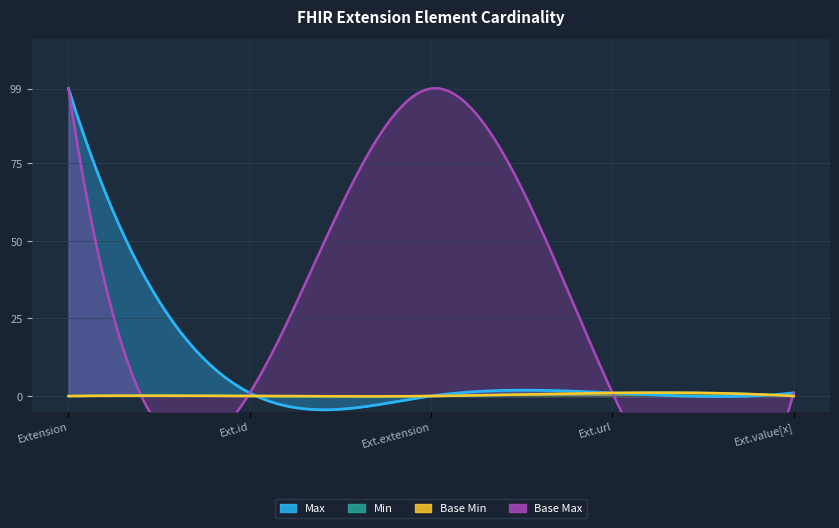

Reading right to left, list all the values displayed in this chart.

Min: 0	1	0	0	0
Max_numeric: 1	1	0	1	99
Base Min: 0	1	0	0	0
Base Max_numeric: 1	1	99	1	99